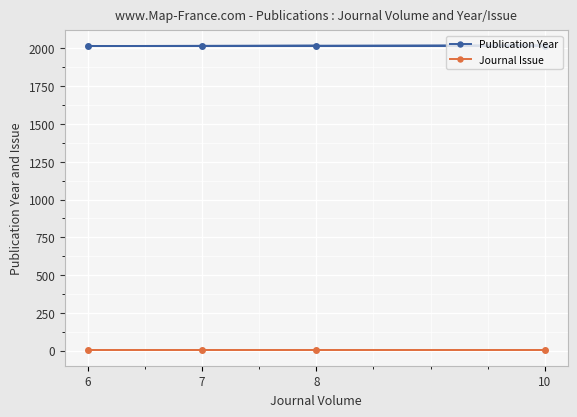

How many lines are shown in the chart?

2